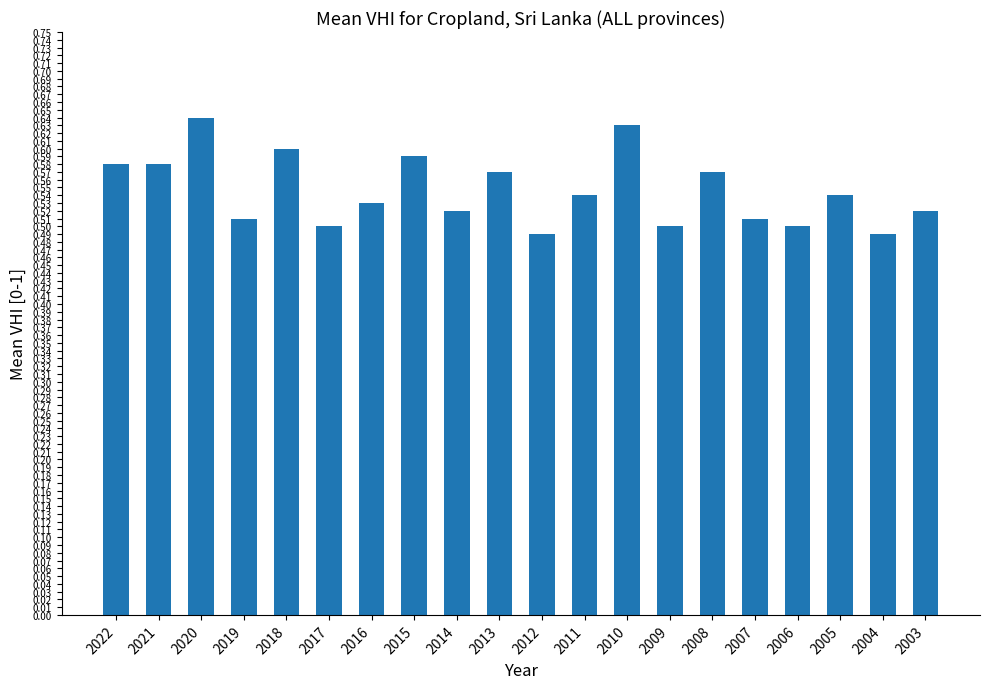

Between 2015 and 2010, which is larger?

2010